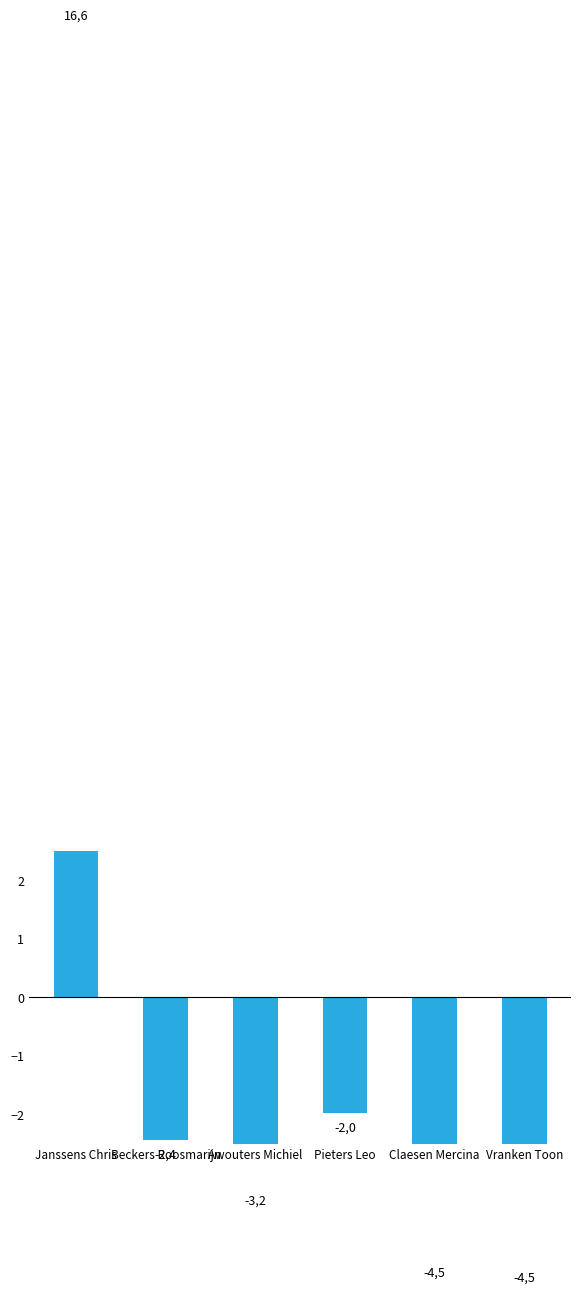

What is the sum of the values at Beckers Roosmarijn and Claesen Mercina?

-6.9